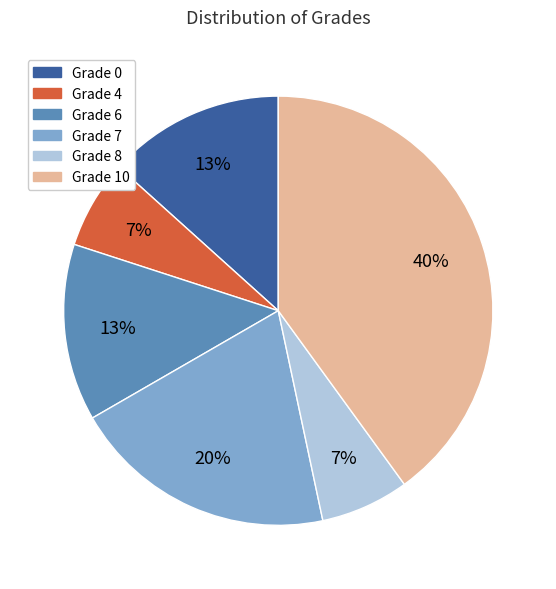

How many segments does this pie chart have?

6